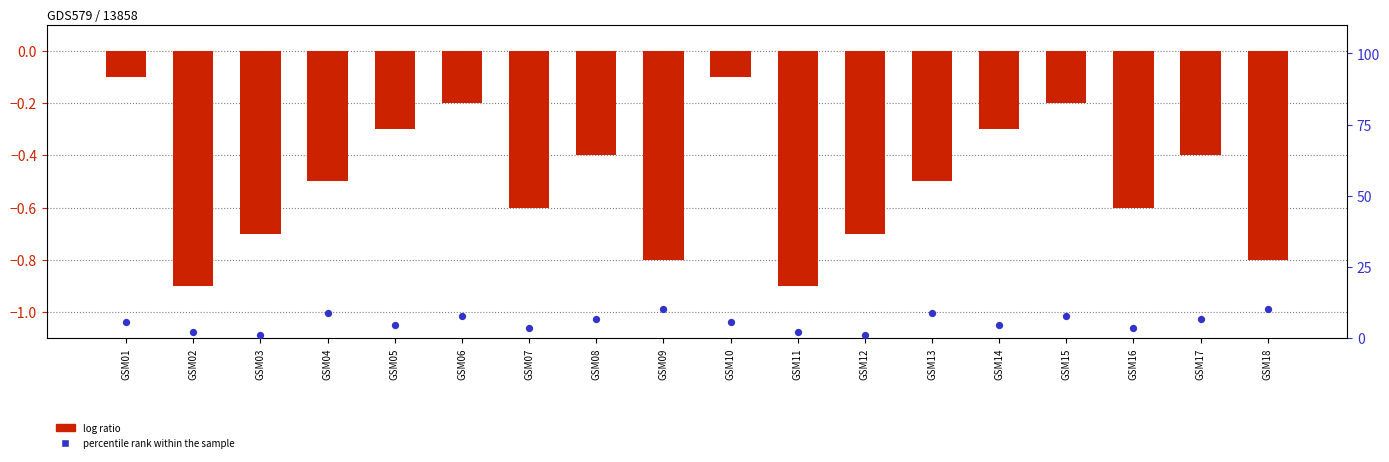

At which category is the sum across all series the highest?

GSM09